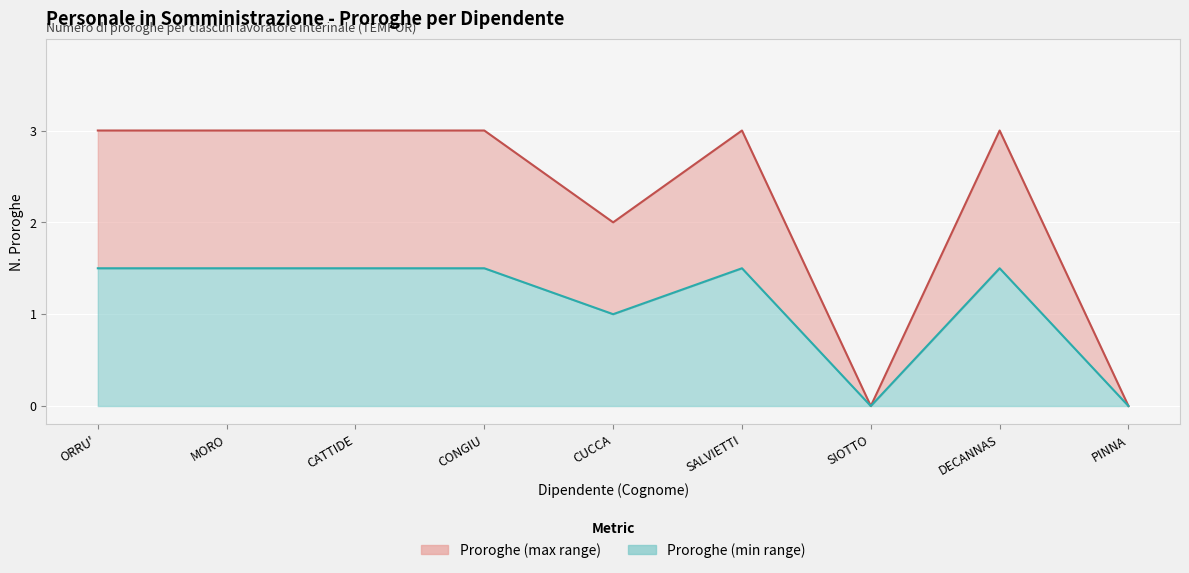

Reading right to left, list all the values displayed in this chart.

Proroghe effettive: 0.0	3.0	0.0	3.0	2.0	3.0	3.0	3.0	3.0
Proroghe medie: 0.0	1.5	0.0	1.5	1.0	1.5	1.5	1.5	1.5